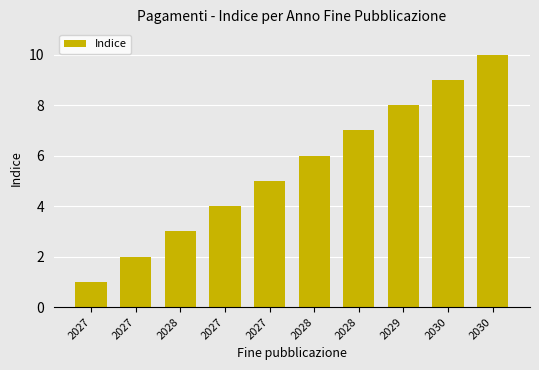

How many bars are there in total?

10